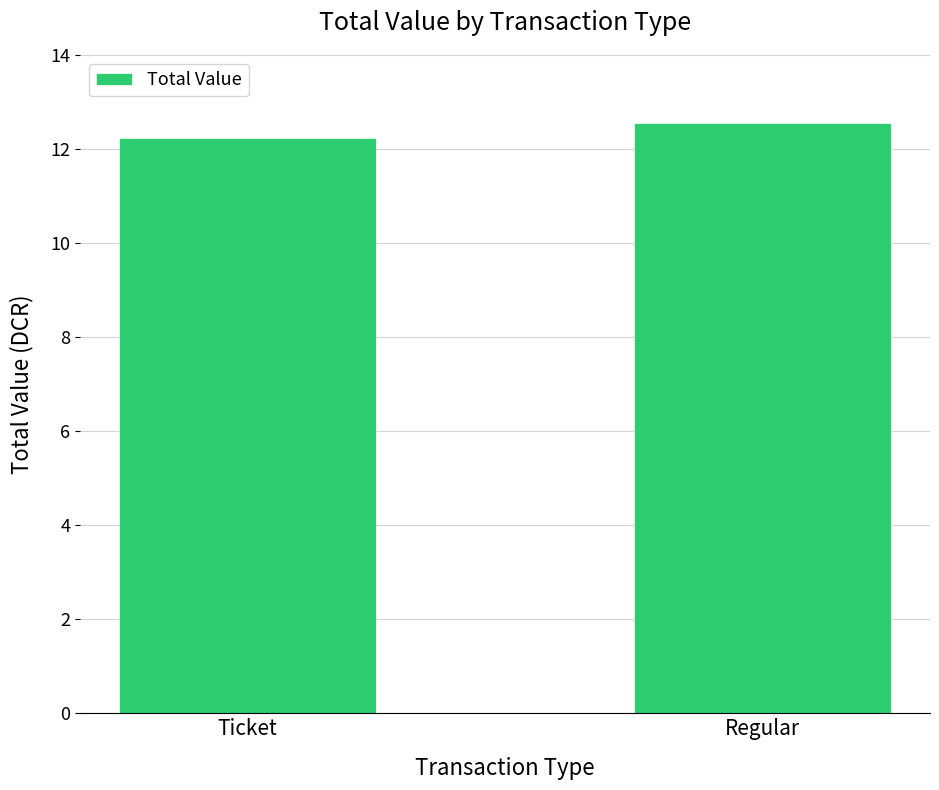

What position from the left is Ticket?

1